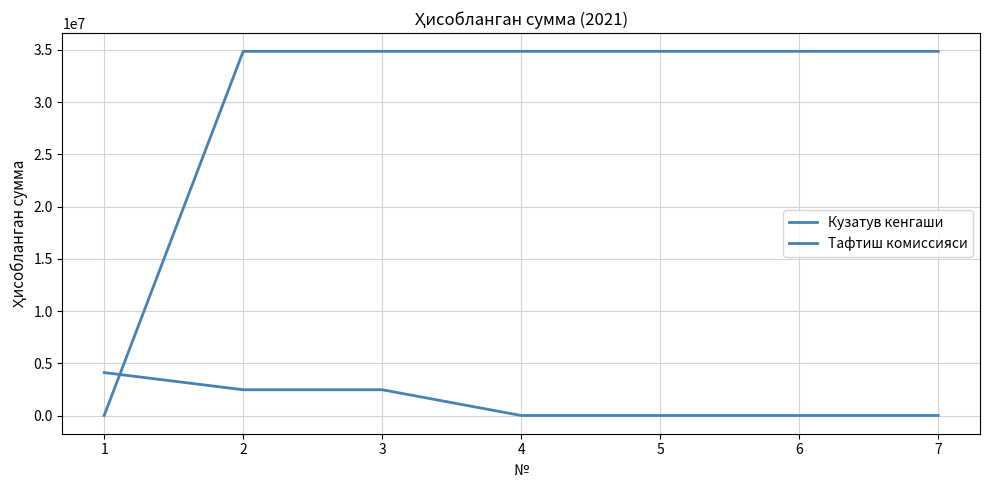

Reading left to right, list all the values displayed in this chart.

Кузатув кенгаши: 0	34852800	34852800	34852800	34852800	34852800	34852800
Тафтиш комиссияси: 4110000	2466000	2466000	0	0	0	0